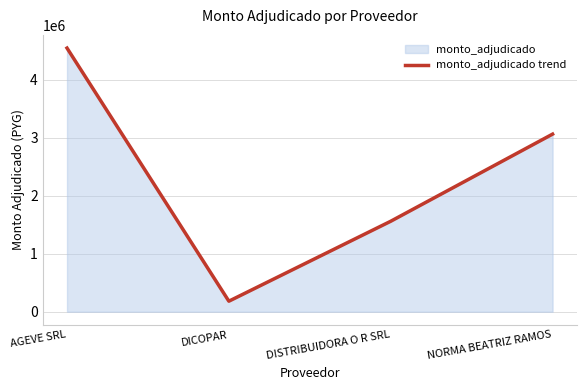

How many series are shown in this chart?

1